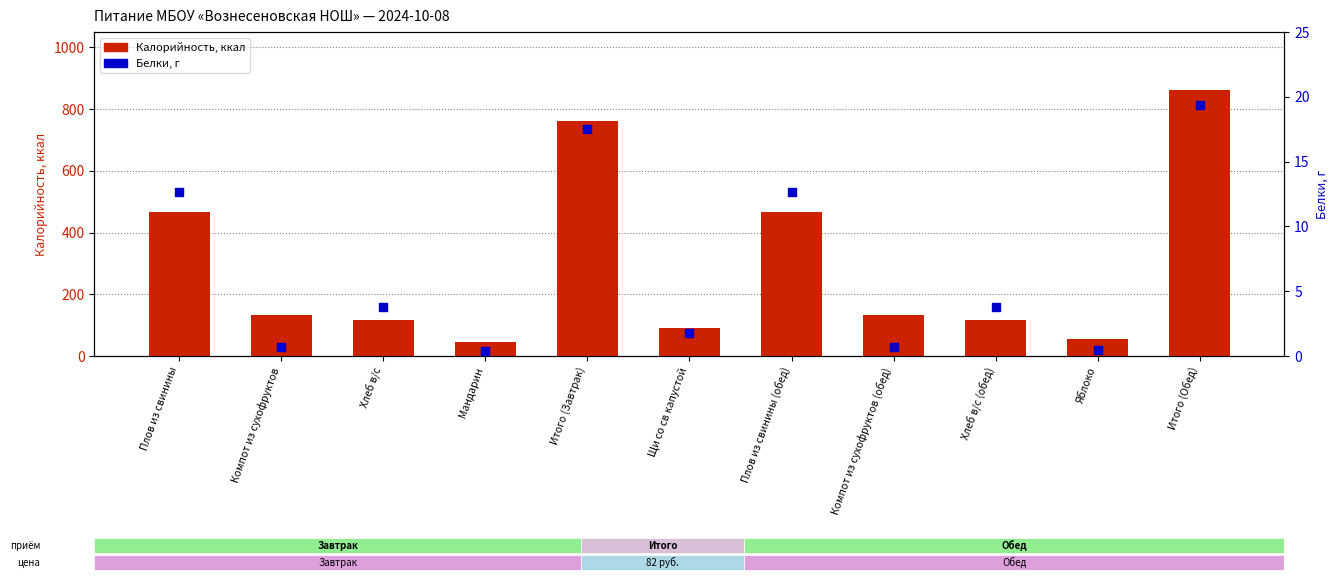

What are all the series names shown in the legend?

Калорийность, Белки, г